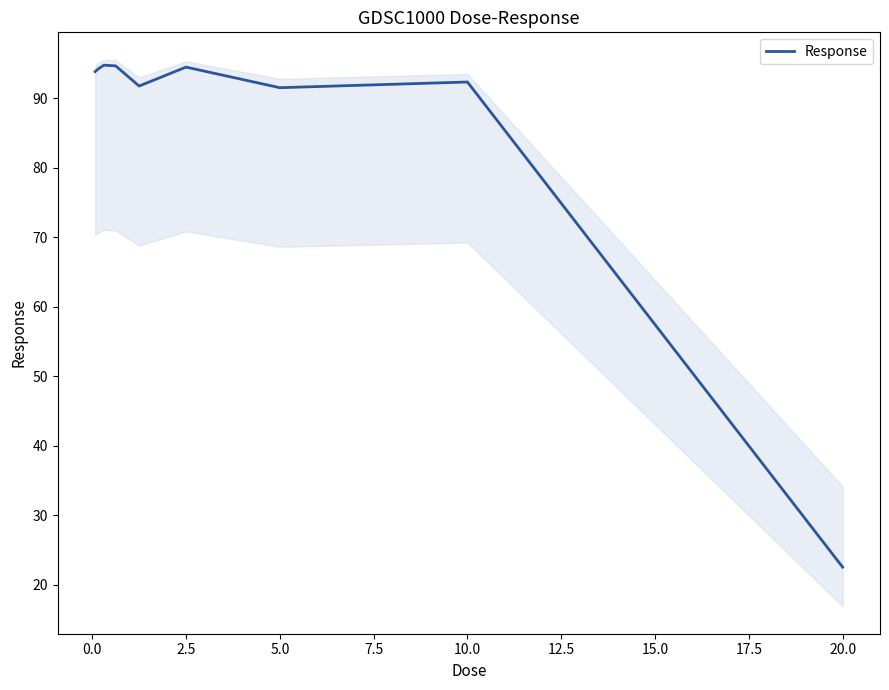

Is it true that Response equals 94.4 at 2.5?

True